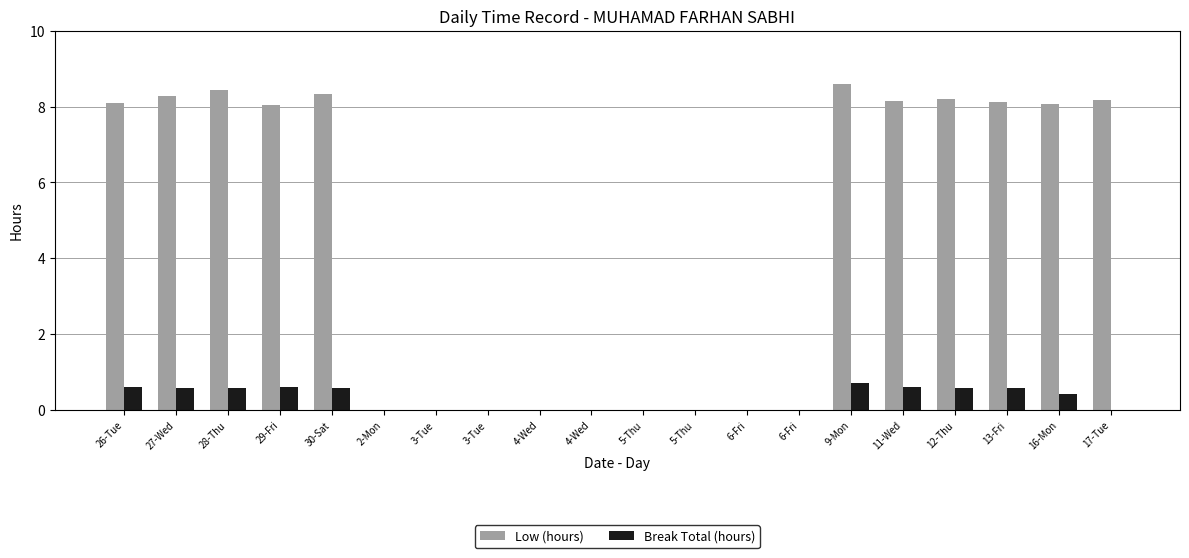

How many series are shown in this chart?

2